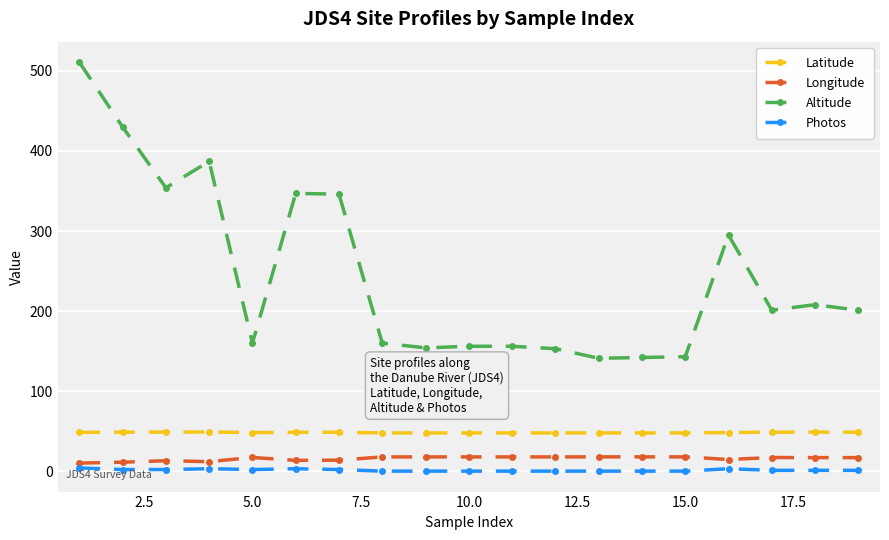

True or false: Latitude and Altitude intersect in this chart.

False